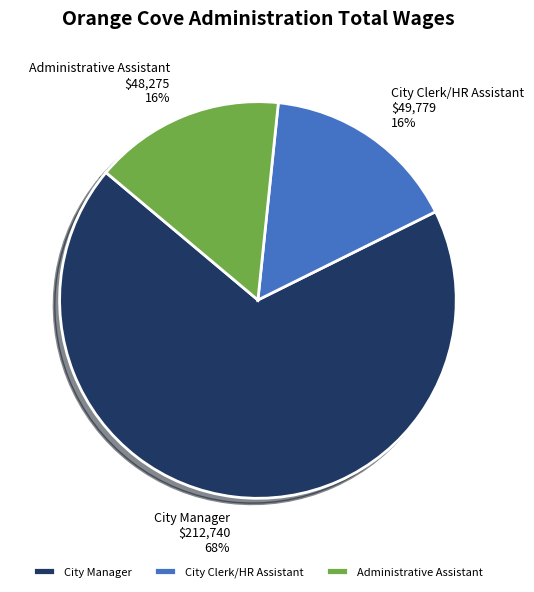

True or false: City Manager accounts for 68% of the total.

True